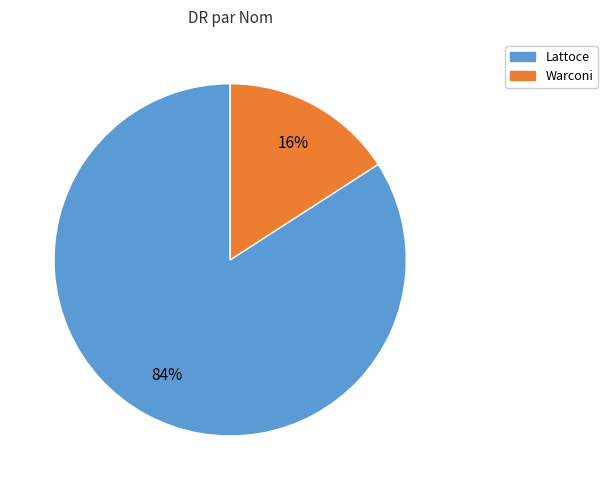

How many segments does this pie chart have?

2